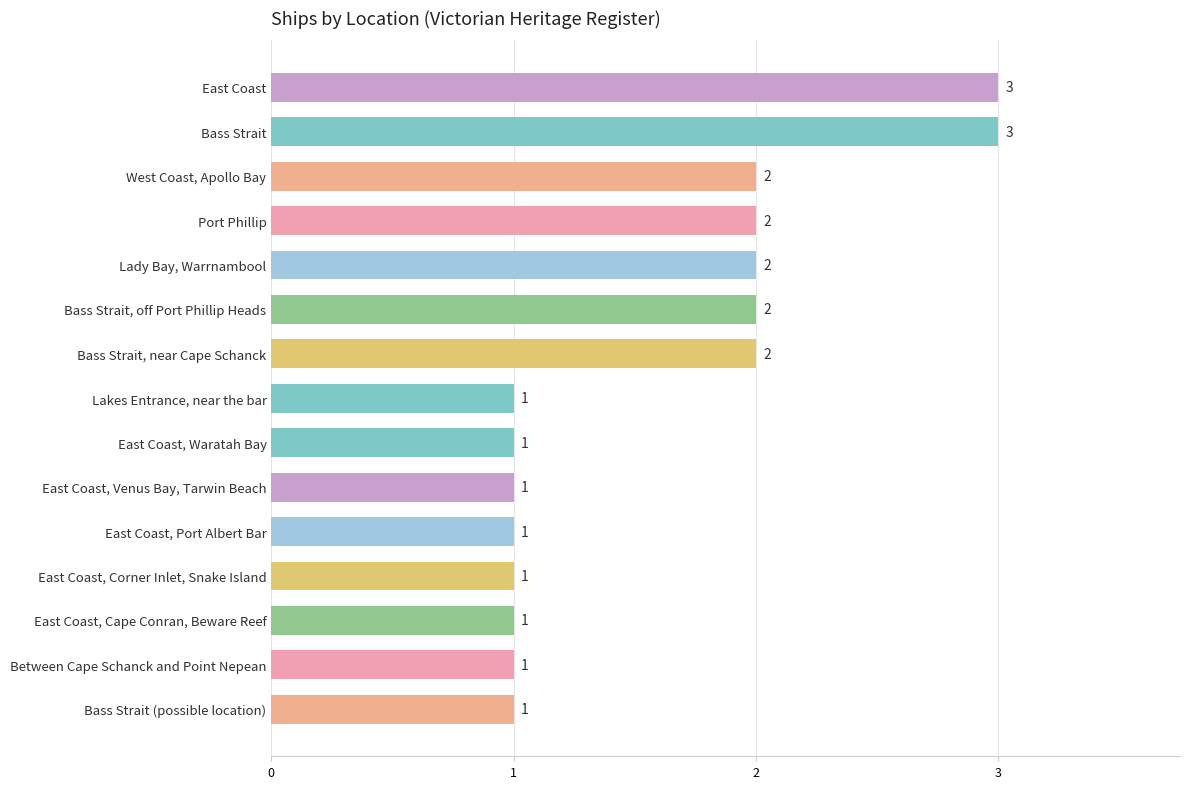

How many values are between 1 and 2?

13